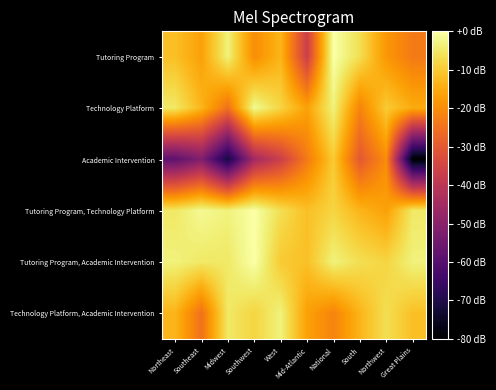

Which label corresponds to the largest value in the chart?

National